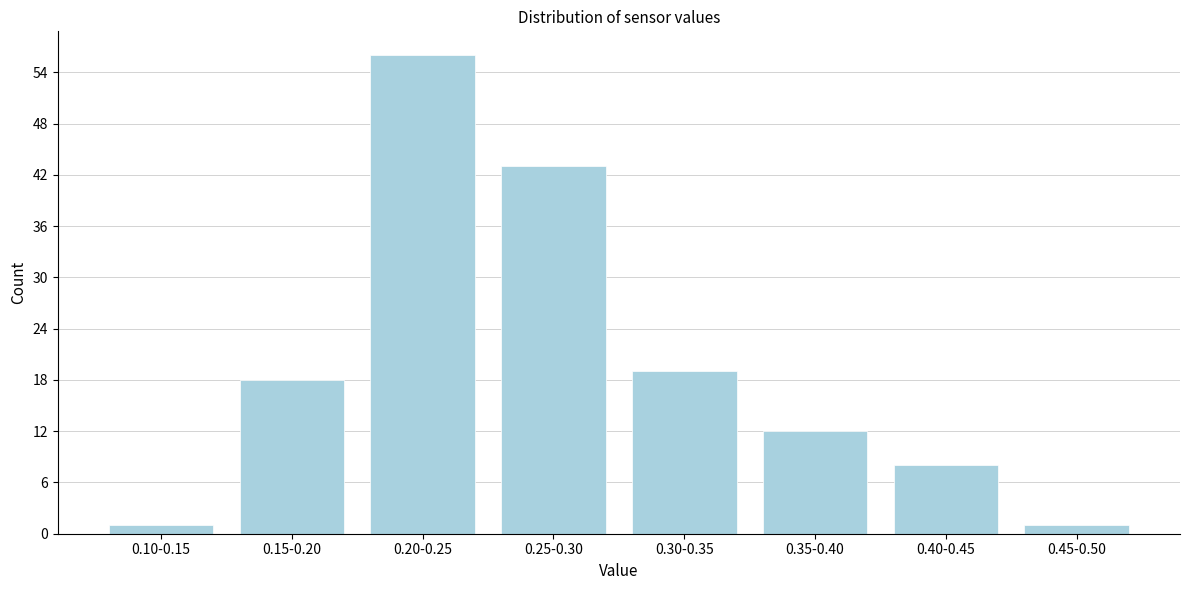

Reading left to right, list all the values displayed in this chart.

0.10-0.15=1	0.15-0.20=18	0.20-0.25=56	0.25-0.30=43	0.30-0.35=19	0.35-0.40=12	0.40-0.45=8	0.45-0.50=1